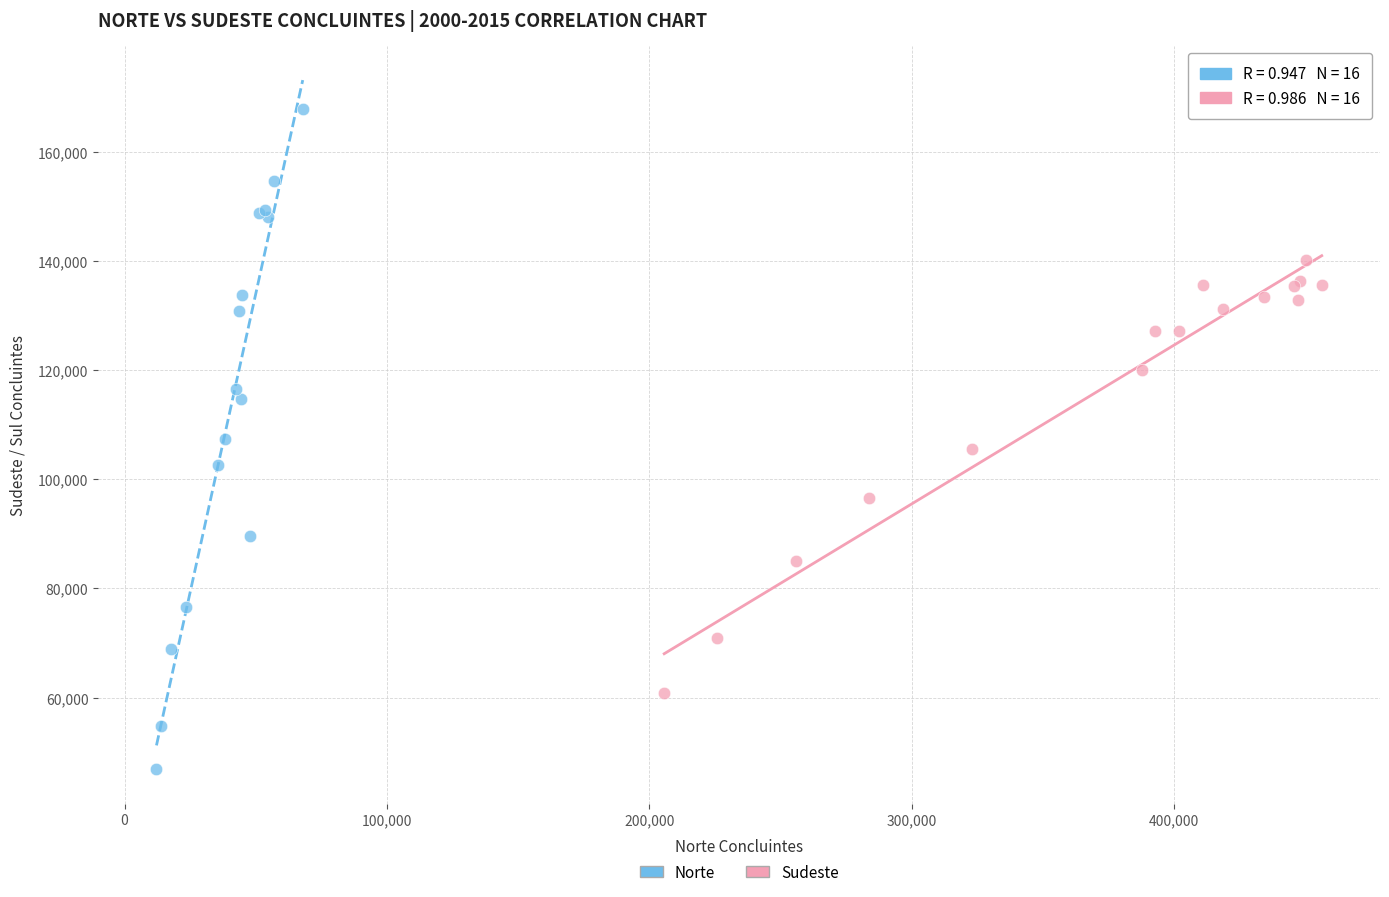

Which series reaches the maximum Y coordinate?

Norte